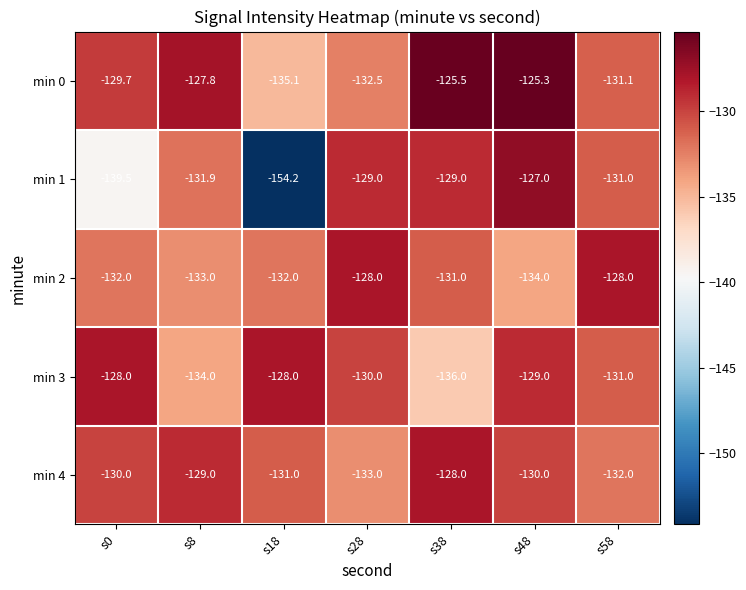

Rank the series at s48 from highest to lowest value.

min 0, min 1, min 3, min 4, min 2